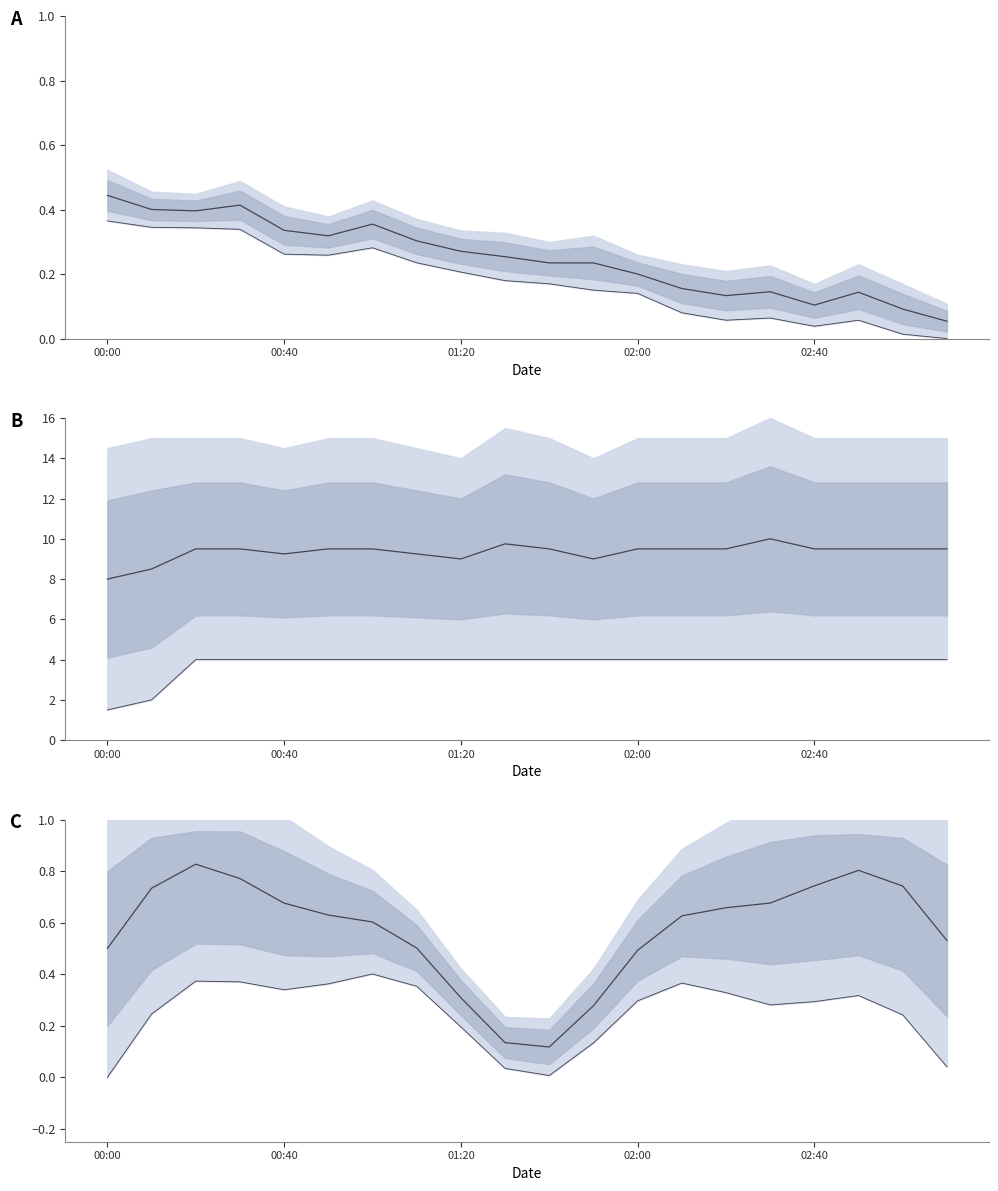

Rank the series at 11 from lowest to highest value.

lower, mid